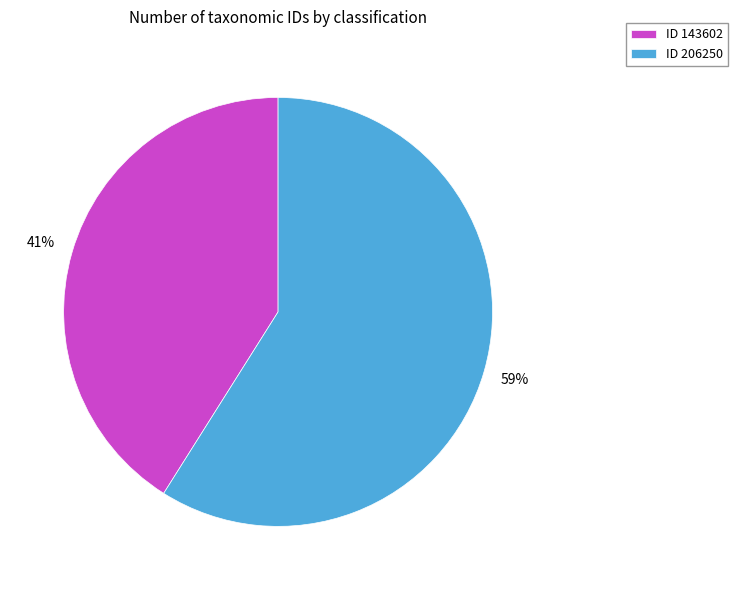

To the nearest percent, what is the difference between the largest and smallest slice percentages?

18%